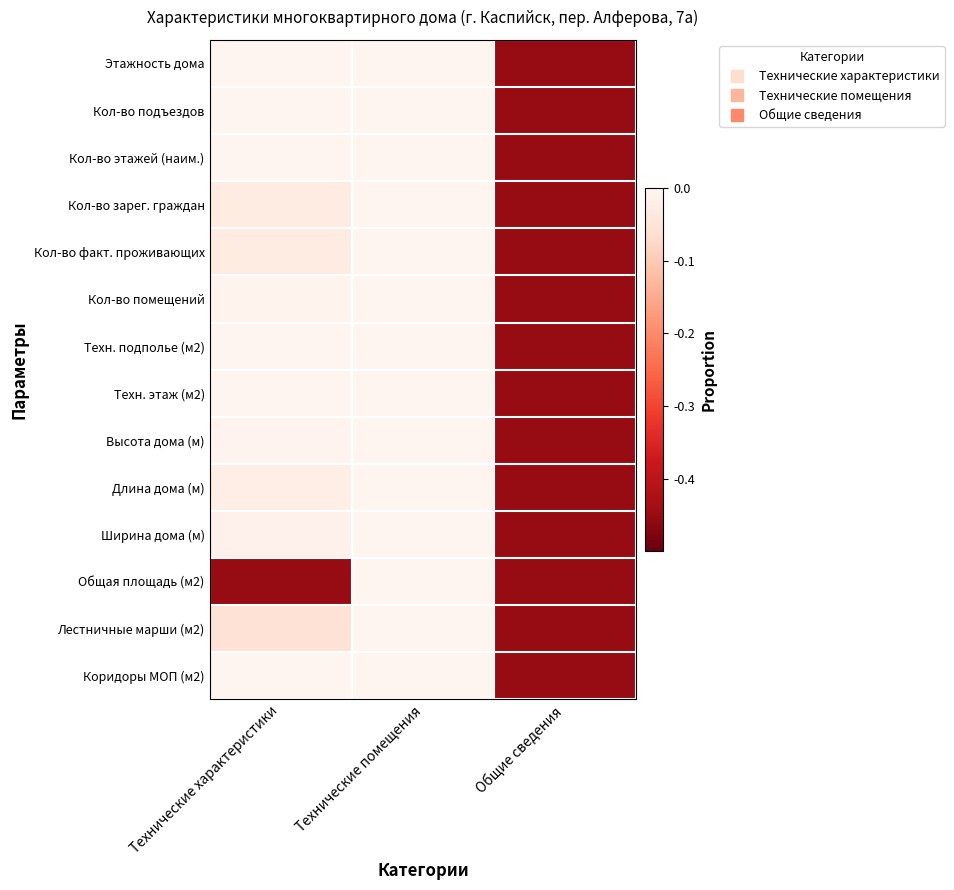

Reading left to right, list all the values displayed in this chart.

Этажность дома: Технические характеристики=-0.0	Технические помещения=0.0	Общие сведения=-0.5
Кол-во подъездов: Технические характеристики=-0.0	Технические помещения=0.0	Общие сведения=-0.5
Кол-во этажей (наим.): Технические характеристики=-0.0	Технические помещения=0.0	Общие сведения=-0.5
Кол-во зарег. граждан: Технические характеристики=-0.0	Технические помещения=0.0	Общие сведения=-0.5
Кол-во факт. проживающих: Технические характеристики=-0.0	Технические помещения=0.0	Общие сведения=-0.5
Кол-во помещений: Технические характеристики=-0.0	Технические помещения=0.0	Общие сведения=-0.5
Техн. подполье (м2): Технические характеристики=-0.0	Технические помещения=0.0	Общие сведения=-0.5
Техн. этаж (м2): Технические характеристики=-0.0	Технические помещения=0.0	Общие сведения=-0.5
Высота дома (м): Технические характеристики=-0.0	Технические помещения=0.0	Общие сведения=-0.5
Длина дома (м): Технические характеристики=-0.0	Технические помещения=0.0	Общие сведения=-0.5
Ширина дома (м): Технические характеристики=-0.0	Технические помещения=0.0	Общие сведения=-0.5
Общая площадь (м2): Технические характеристики=-0.5	Технические помещения=0.0	Общие сведения=-0.5
Лестничные марши (м2): Технические характеристики=-0.1	Технические помещения=0.0	Общие сведения=-0.5
Коридоры МОП (м2): Технические характеристики=-0.0	Технические помещения=0.0	Общие сведения=-0.5